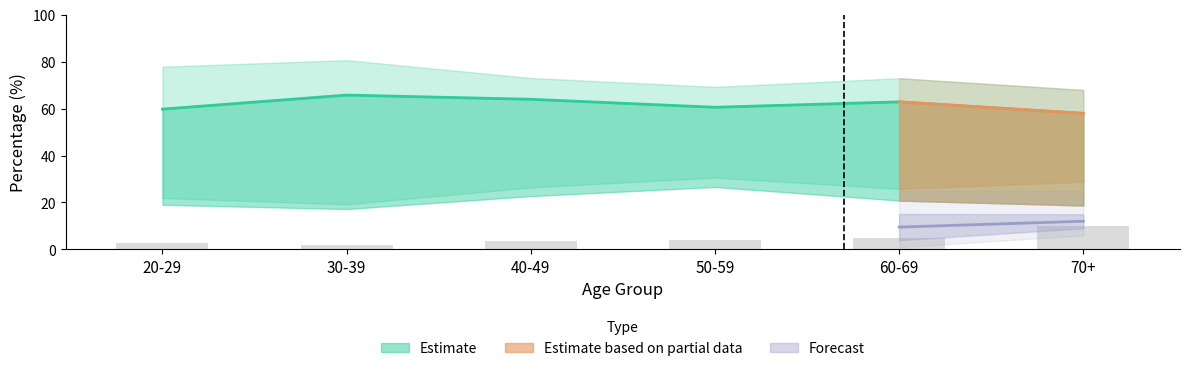

Where is the data nearest to the value 6?

60-69